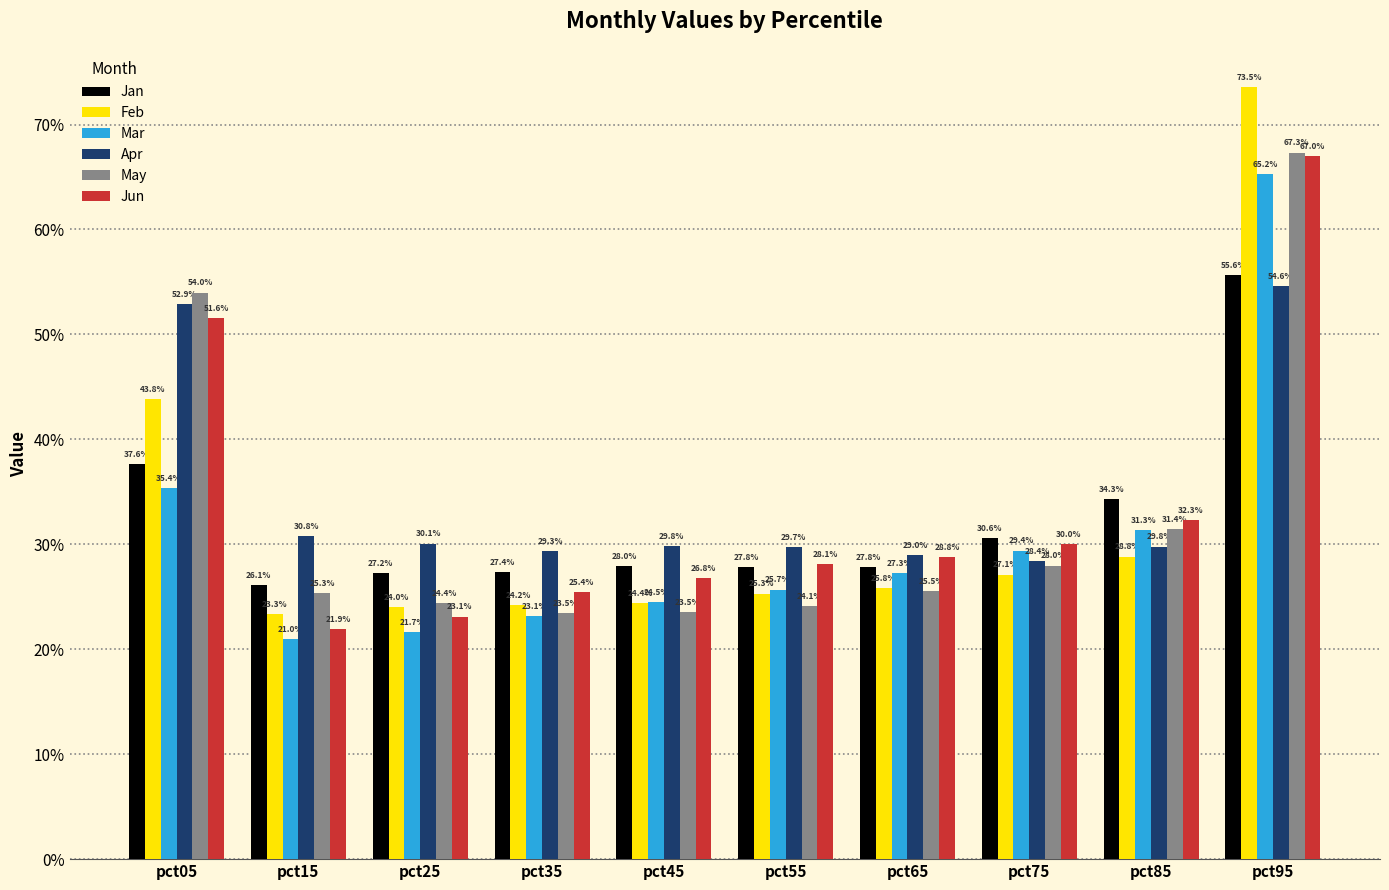

Are the bars horizontal?

No